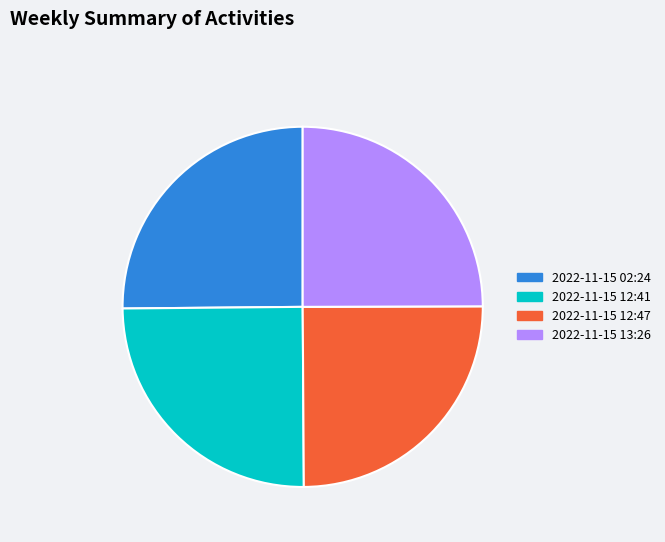

Is it true that 2022-11-15 02:24 is 25% of the pie?

True